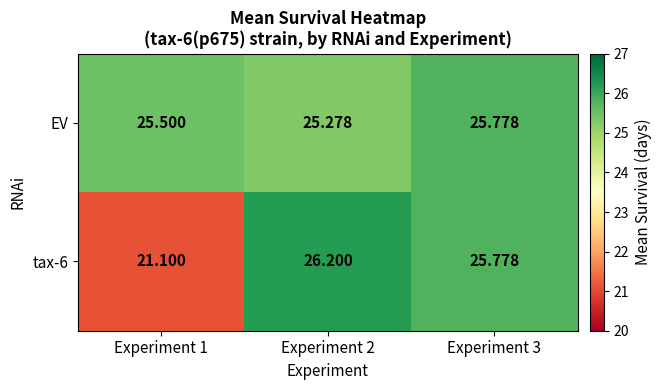

What is the smallest value displayed?

21.1